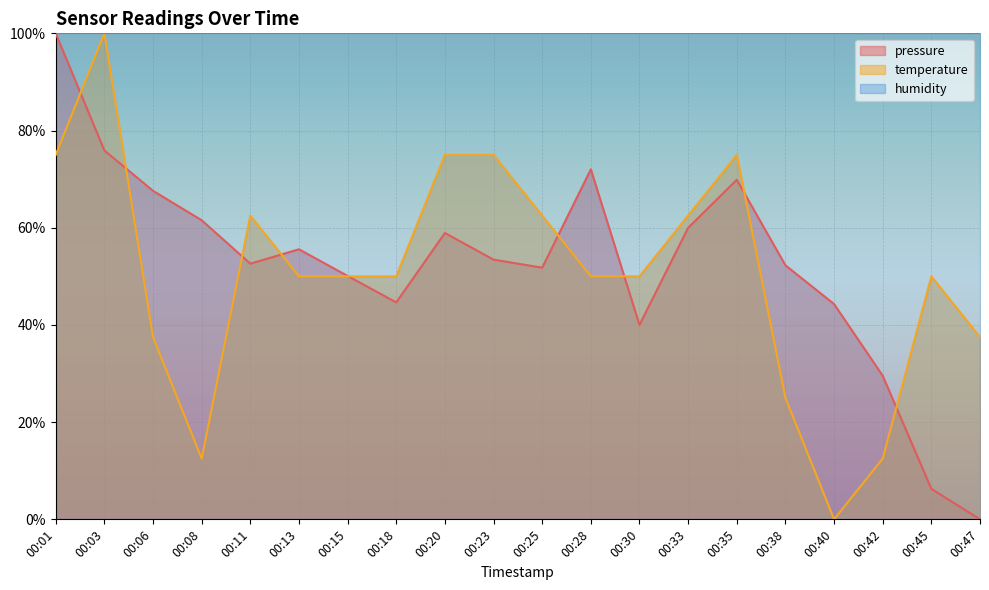

List the labels in order of temperature value, largest first.

00:03, 00:01, 00:20, 00:23, 00:35, 00:11, 00:25, 00:33, 00:13, 00:15, 00:18, 00:28, 00:30, 00:45, 00:06, 00:47, 00:38, 00:08, 00:42, 00:40